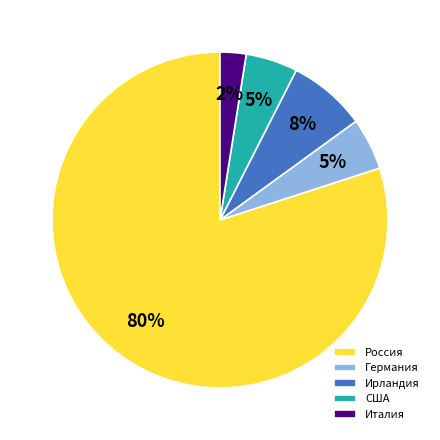

To the nearest percent, what is the difference between the Ирландия and Италия slice percentages?

5%